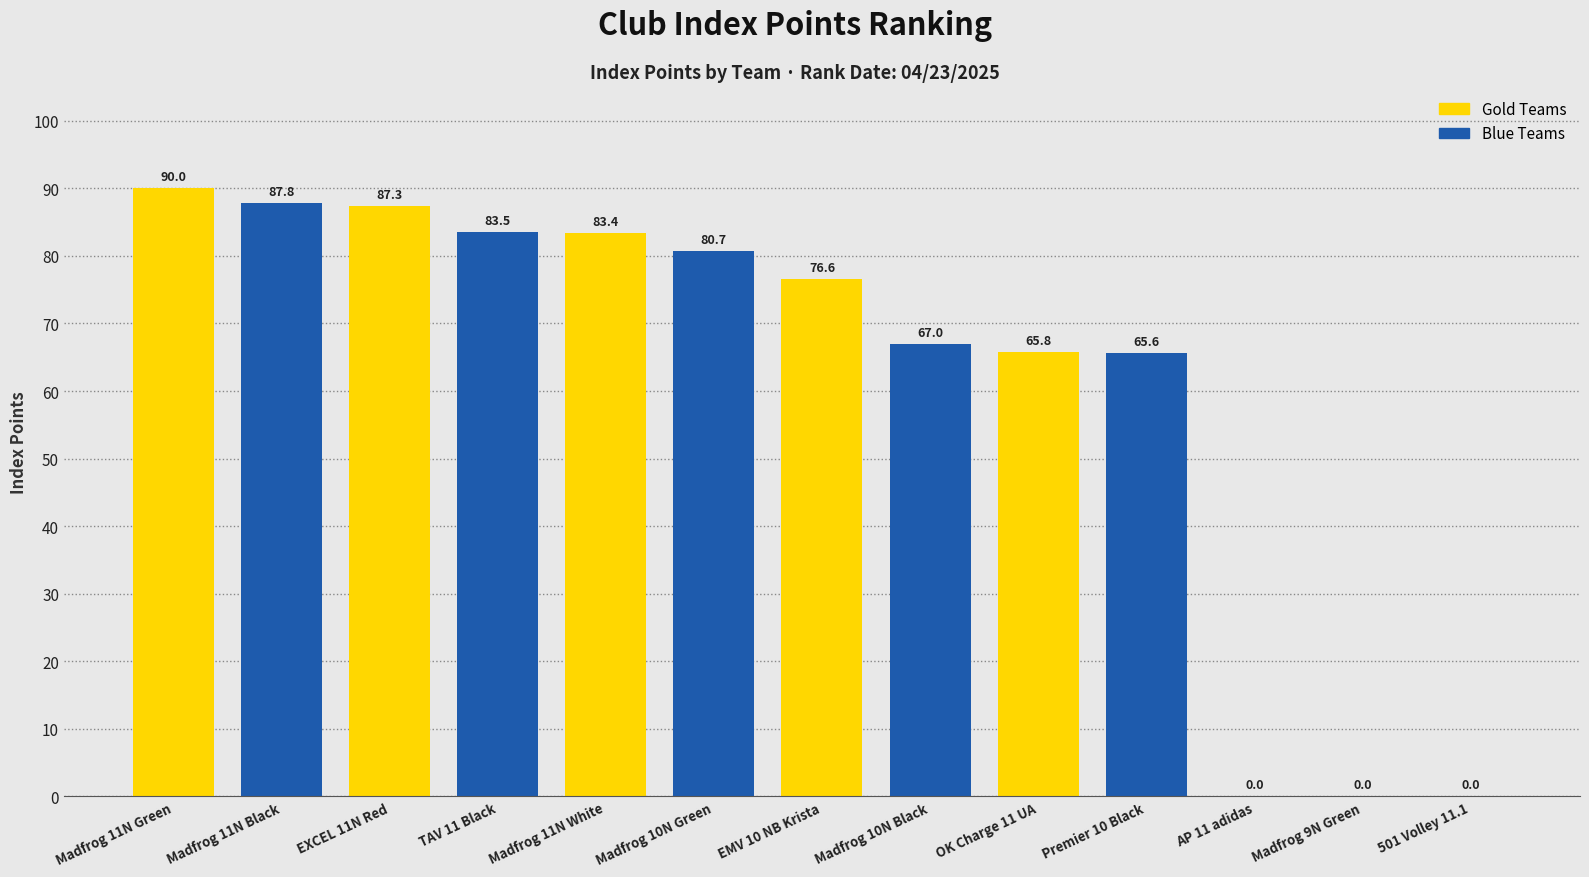

Are the bars horizontal?

No